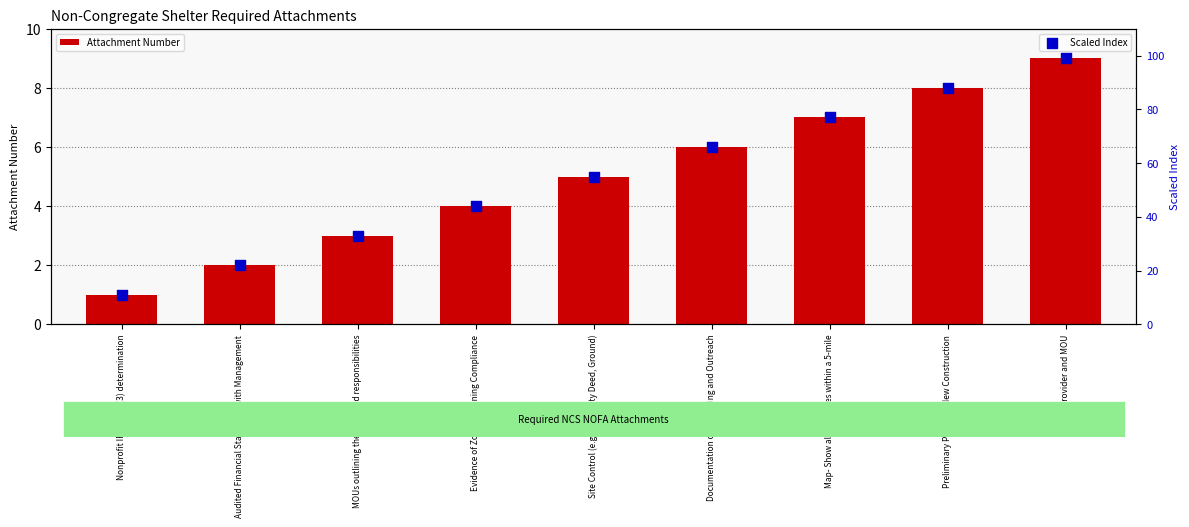

What is the total value across all series at Site Control (e.g., Warranty Deed, Ground)?

60